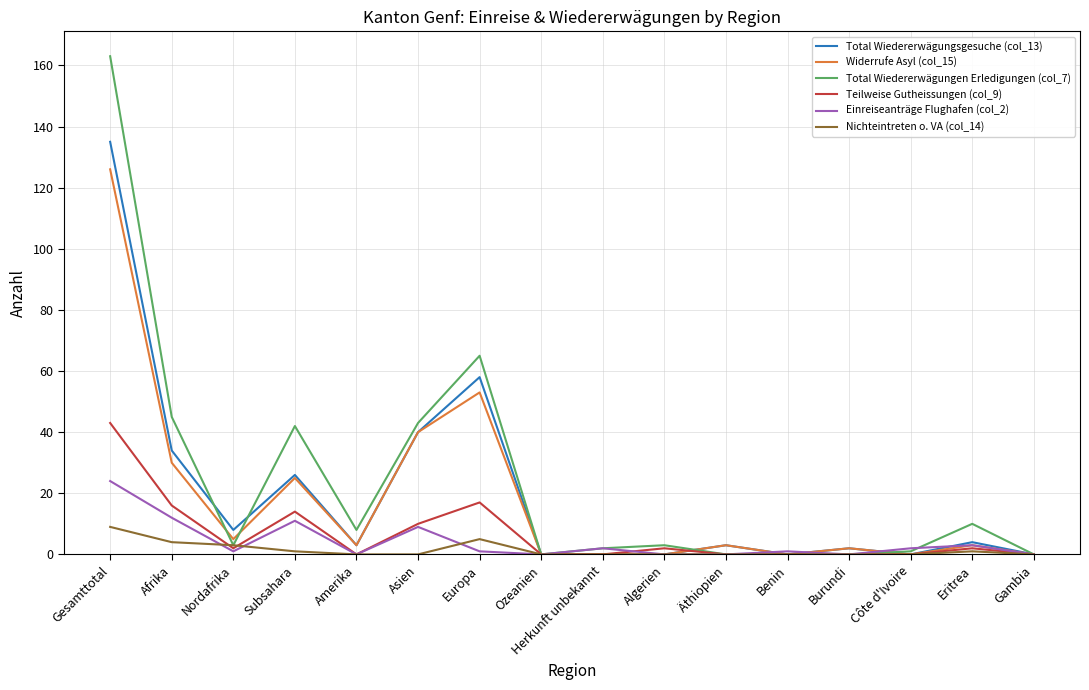

Reading left to right, extract all data points from this chart.

Total Wiedererwägungsgesuche (col_13): 135	34	8	26	3	40	58	0	0	0	3	0	2	0	4	0
Widerrufe Asyl (col_15): 126	30	5	25	3	40	53	0	0	0	3	0	2	0	3	0
Total Wiedererwägungen Erledigungen (col_7): 163	45	3	42	8	43	65	0	2	3	0	0	0	1	10	0
Teilweise Gutheissungen (col_9): 43	16	2	14	0	10	17	0	0	2	0	0	0	0	2	0
Einreiseanträge Flughafen (col_2): 24	12	1	11	0	9	1	0	2	0	0	1	0	2	3	0
Nichteintreten o. VA (col_14): 9	4	3	1	0	0	5	0	0	0	0	0	0	0	1	0